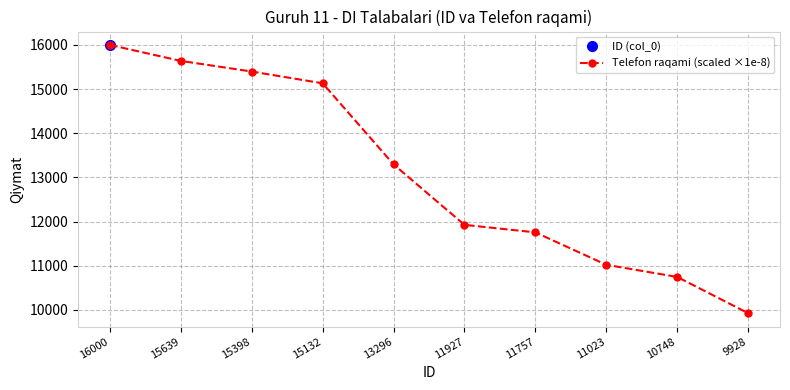

Between 11757 and 11023, which series saw the biggest shift?

Telefon raqami (scaled ×1e-8)